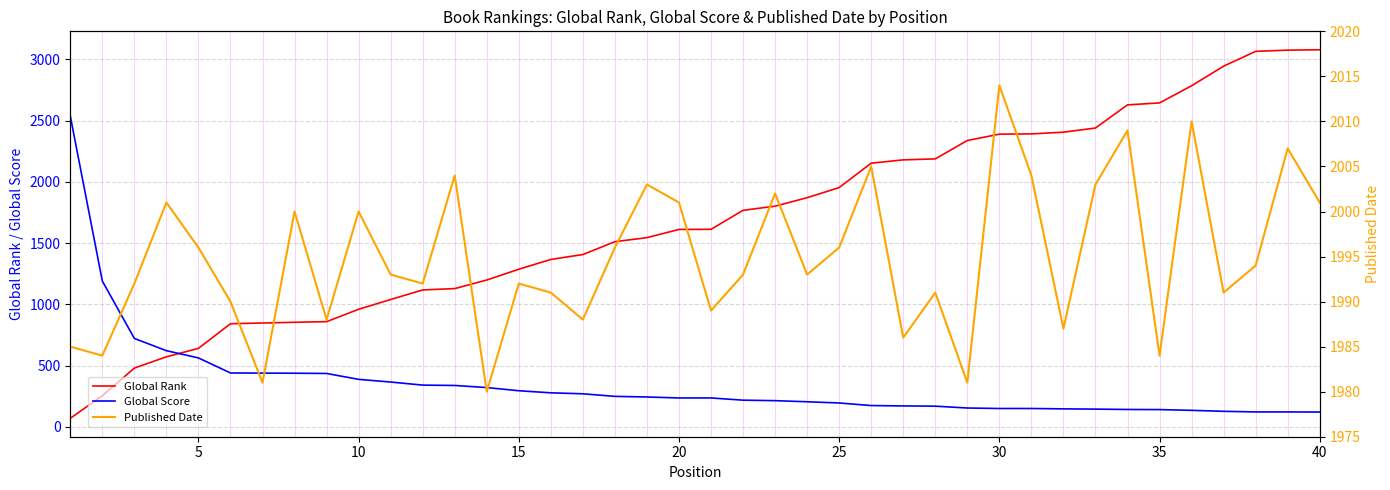

What is the lowest value of the Global Score series?

121